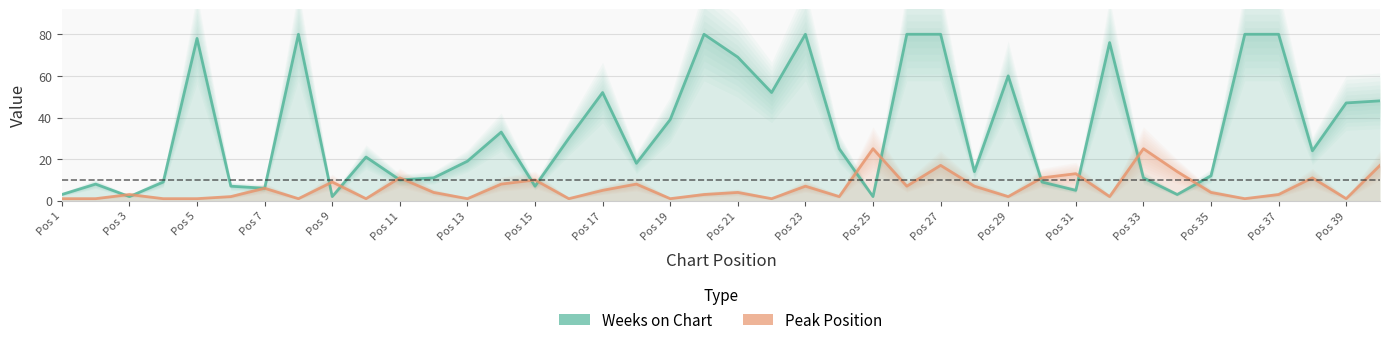

How many data points in Peak Position are above 4?

18